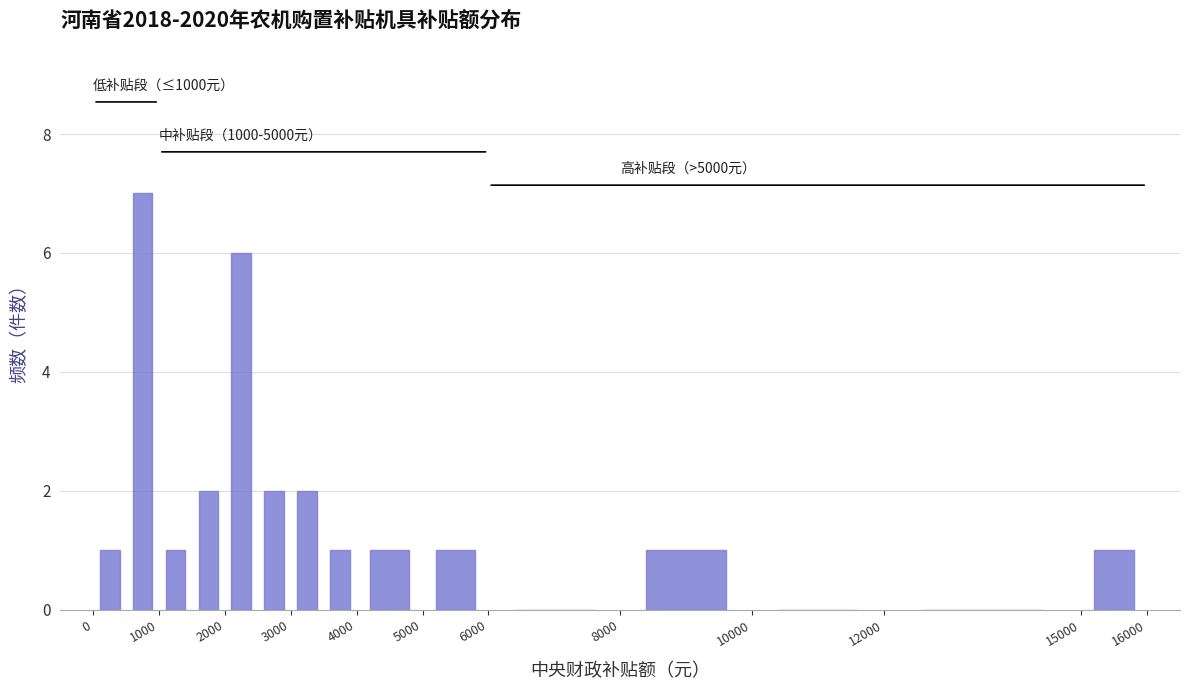

Which range on the x-axis has the tallest bar?

500 to 1000